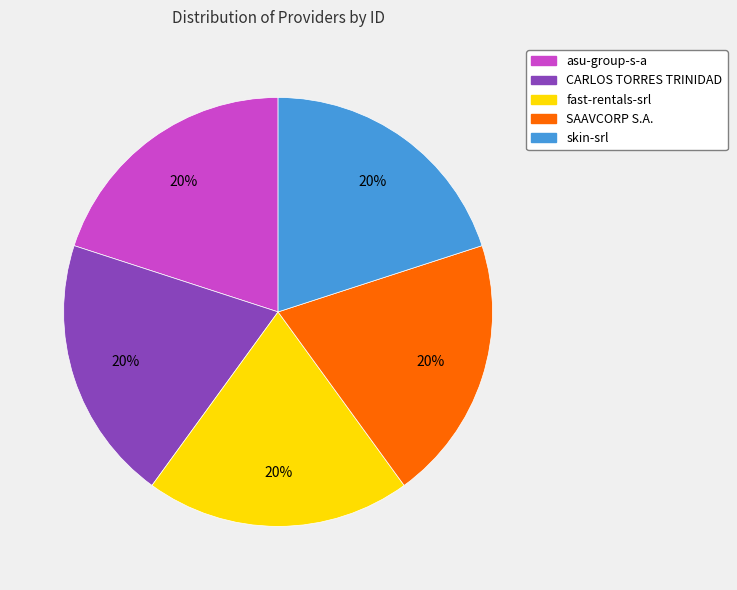

What is the ratio of the value at skin-srl to the value at CARLOS TORRES TRINIDAD?

1.0